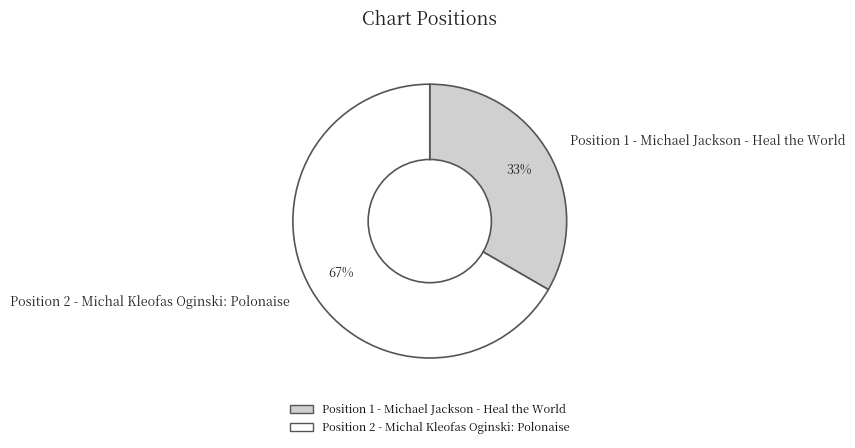

Approximately how many times larger is the value at Position 2 - Michal Kleofas Oginski: Polonaise compared to Position 1 - Michael Jackson - Heal the World?

2.0